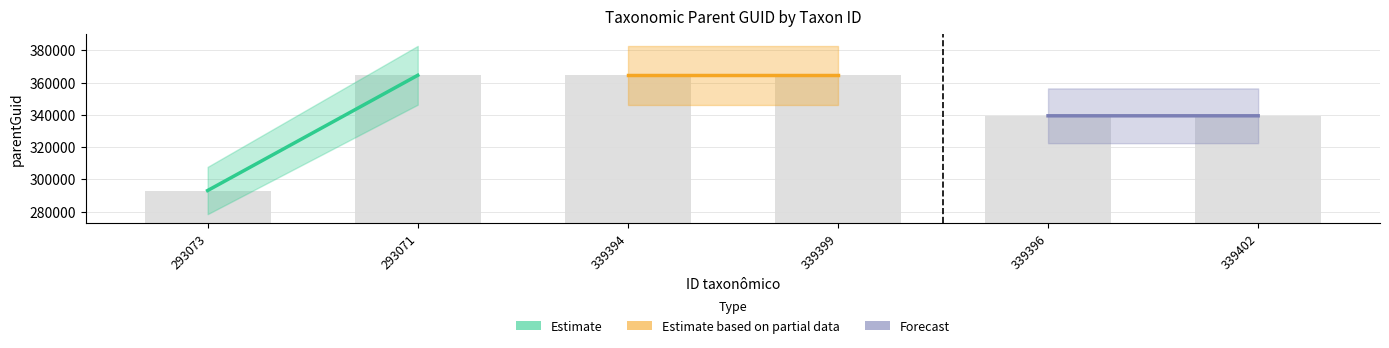

Is it true that the value at 339399 is 606342?

False